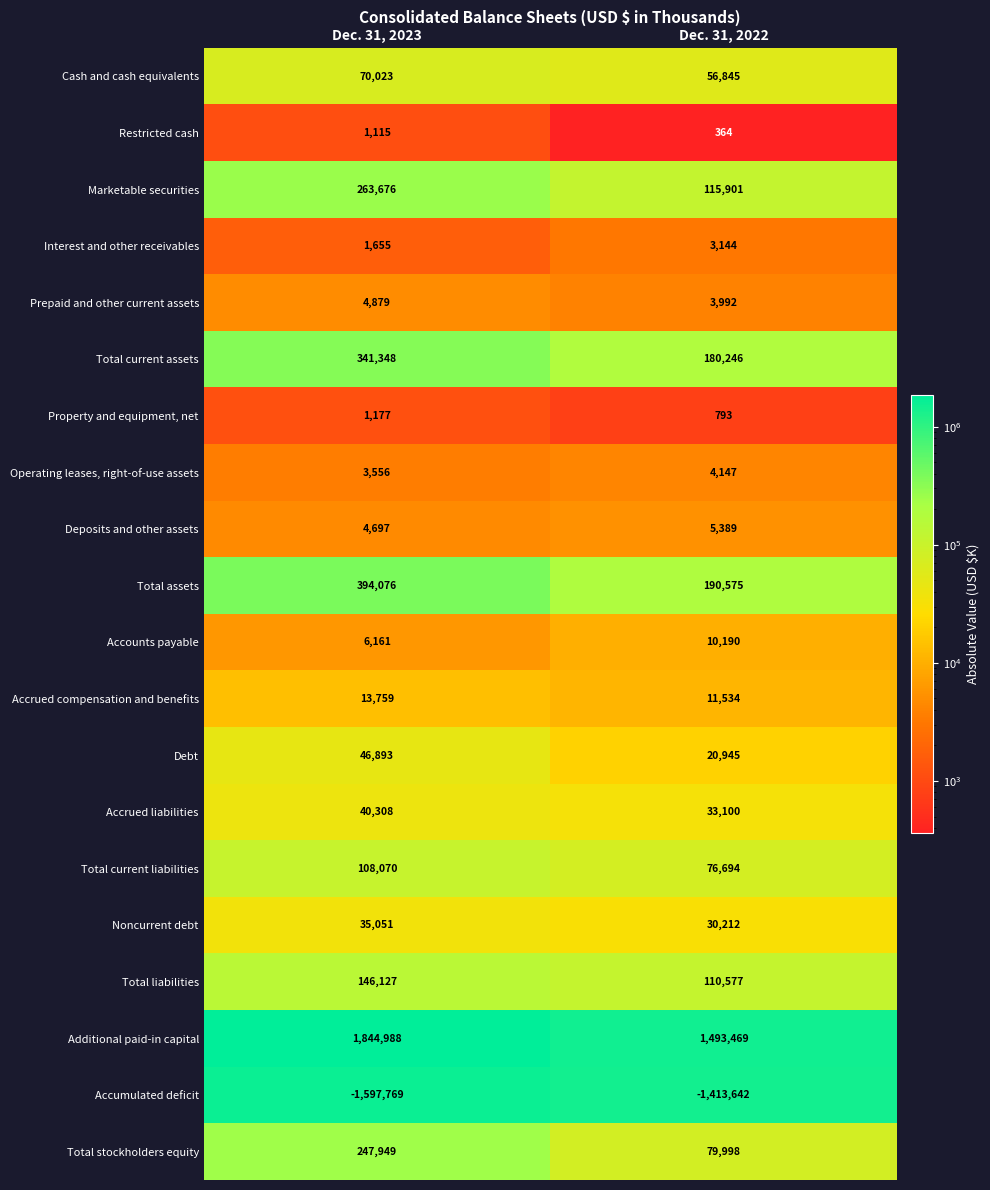

Is it true that Total stockholders equity equals 87841 at Dec. 31, 2023?

False